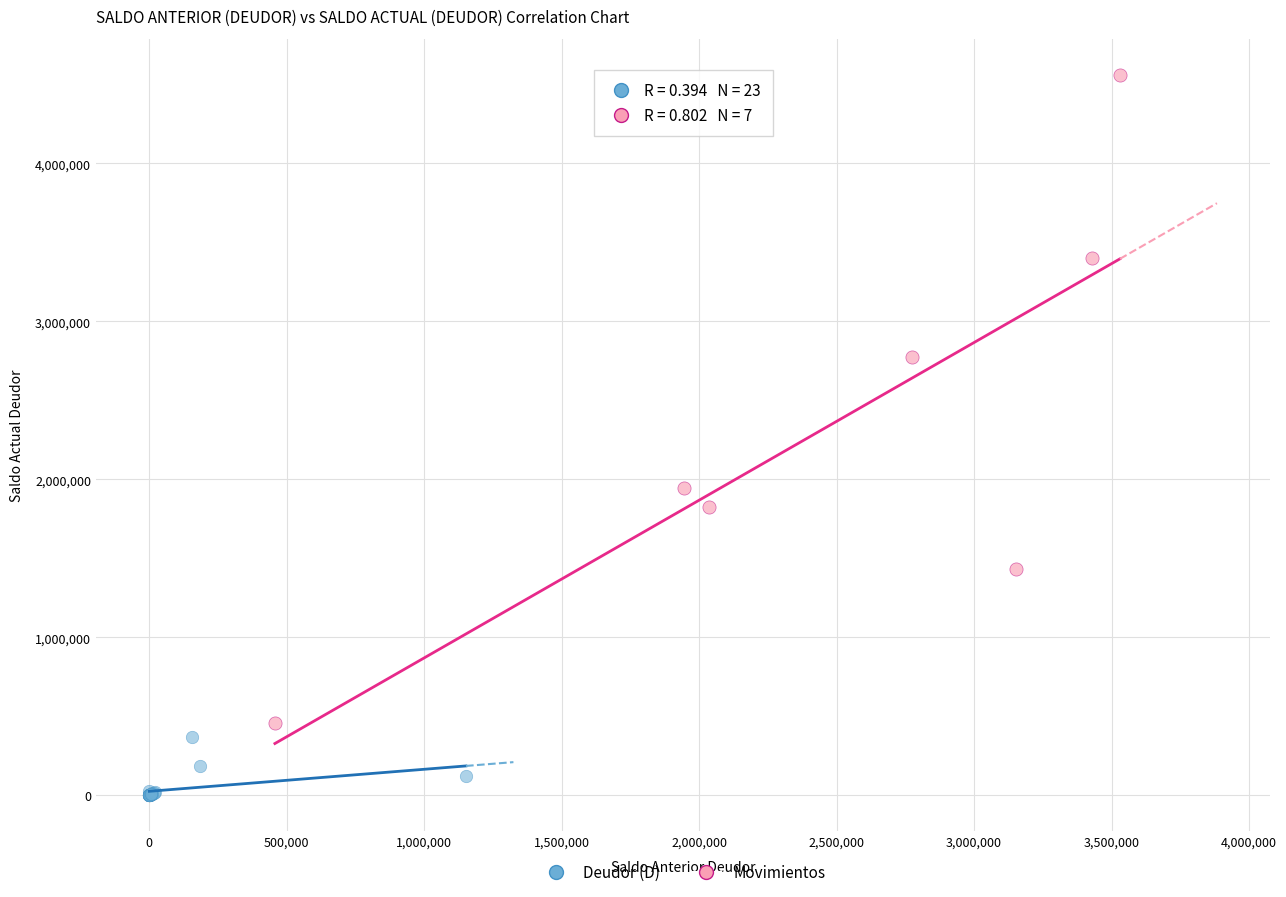

Which series contains the lowest Y value?

Deudor (D)